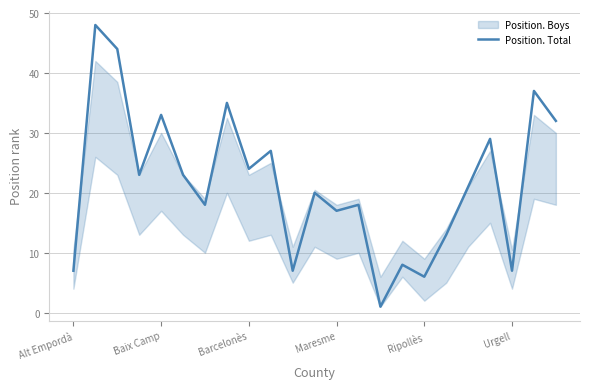

What is the difference between the maximum and minimum values?

47